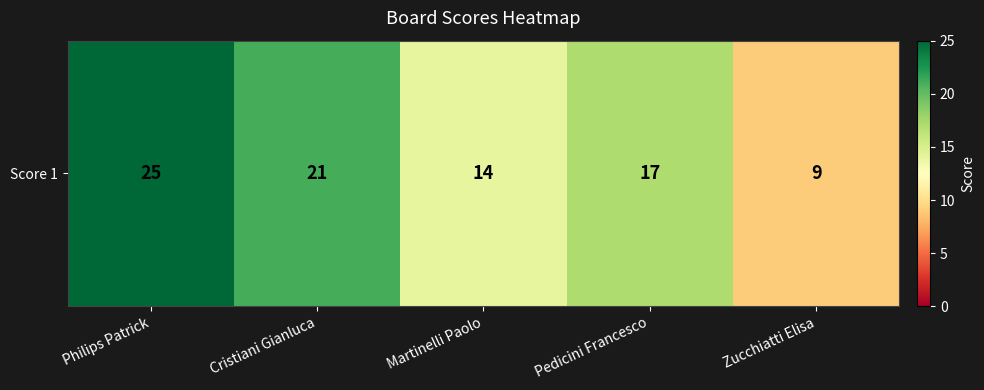

True or false: the data shows 17 at Pedicini Francesco.

True